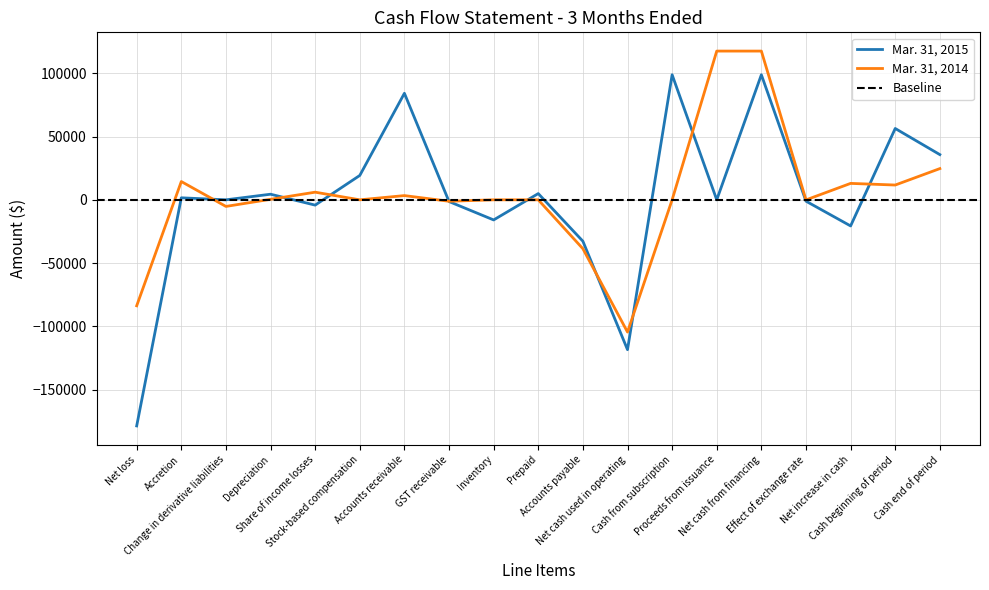

Is this an area chart (filled region under the line)?

No